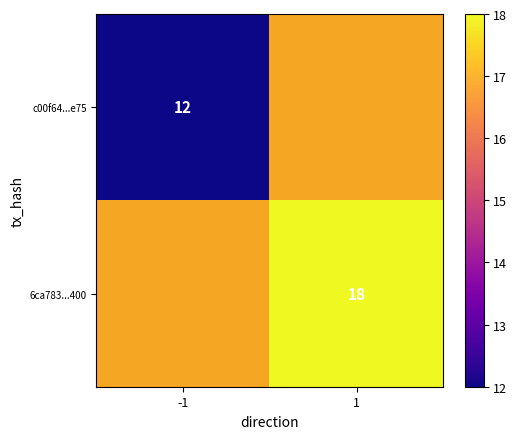

True or false: c00f64...e75 has a value of 8 at -1.

False